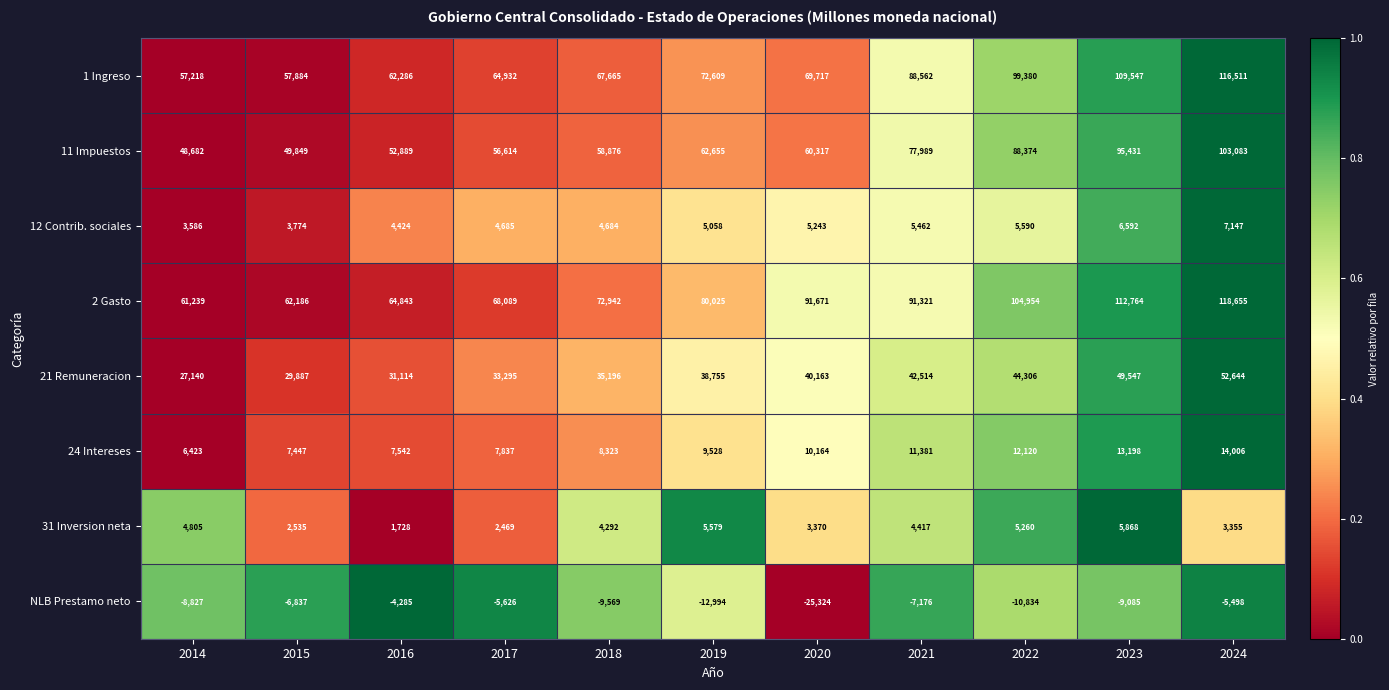

Which series has the widest spread of values?

1 Ingreso